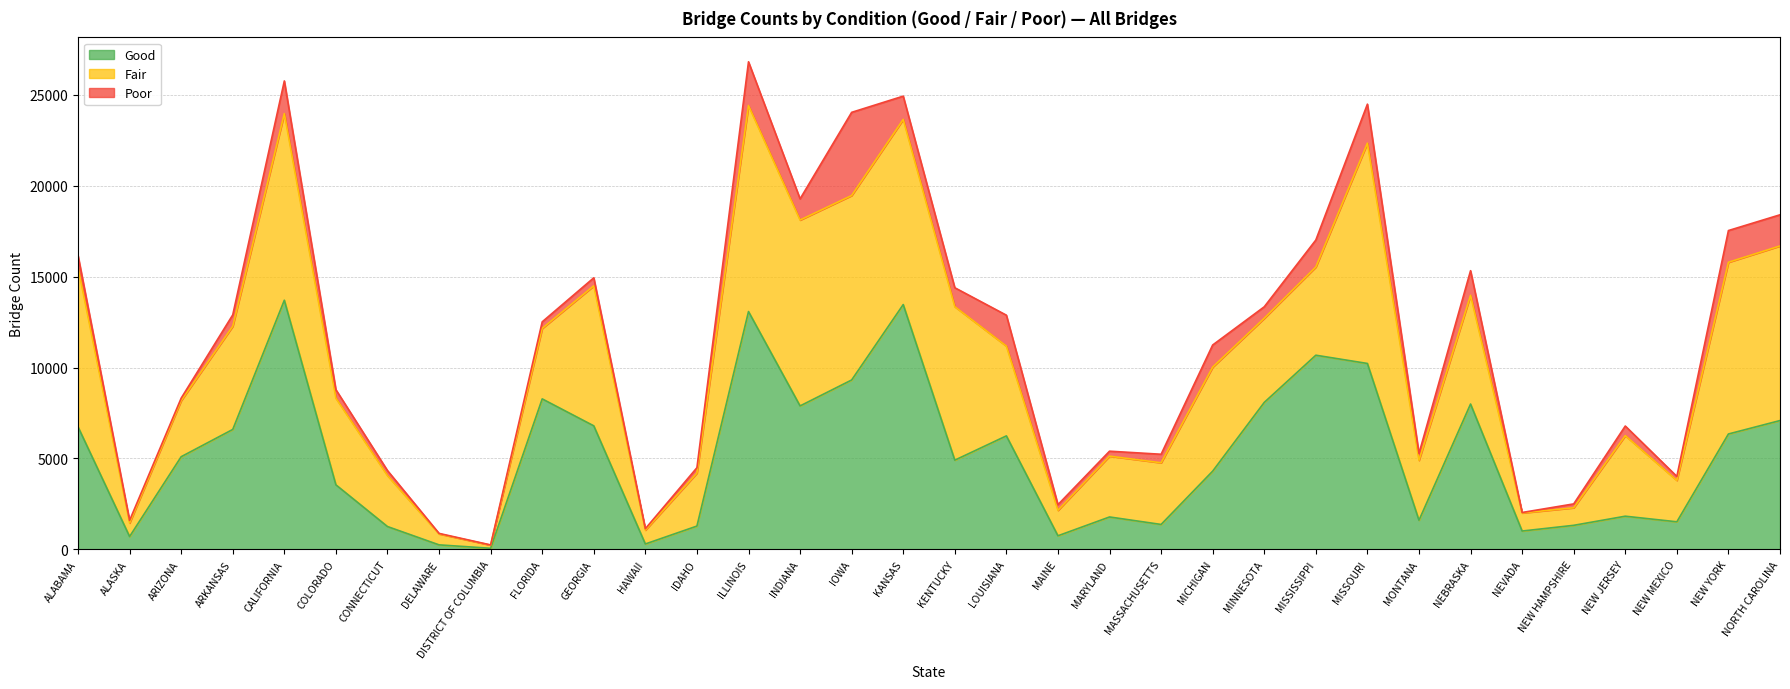

How many series are shown in this chart?

3